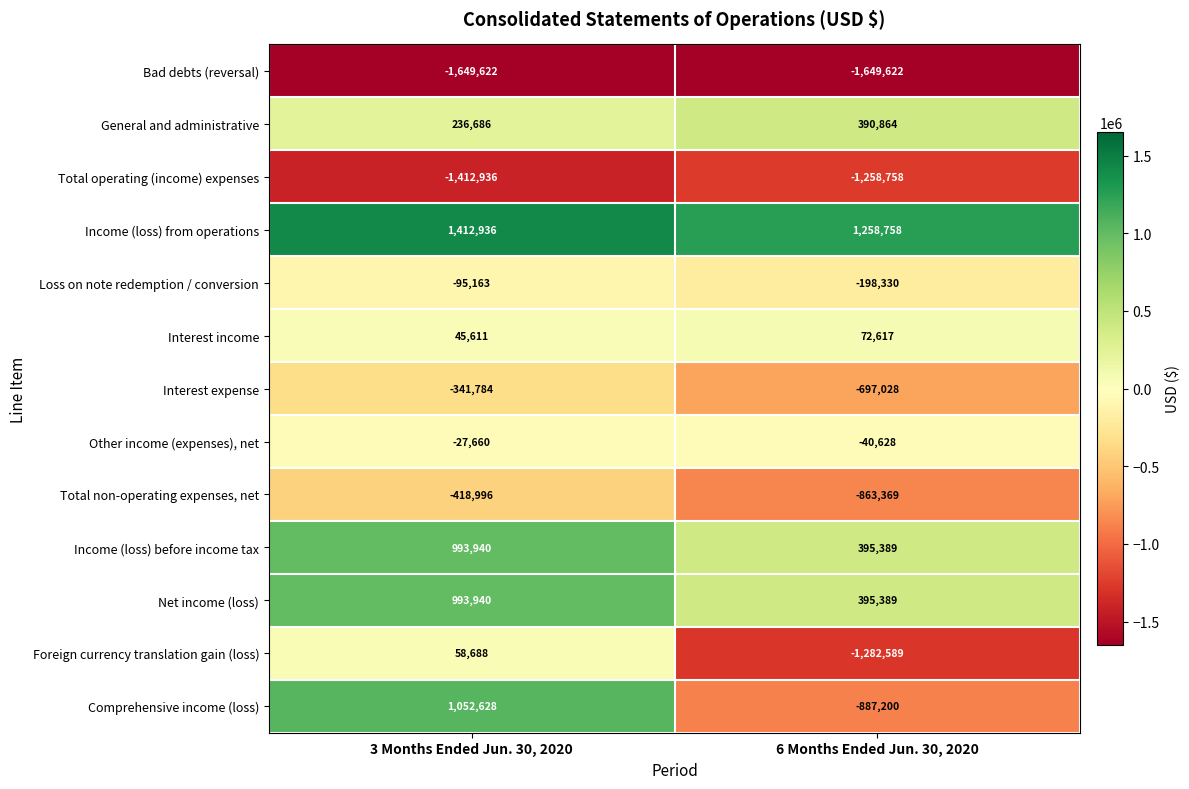

The Interest expense series shows -969661 at 6 Months Ended Jun. 30, 2020. True or false?

False